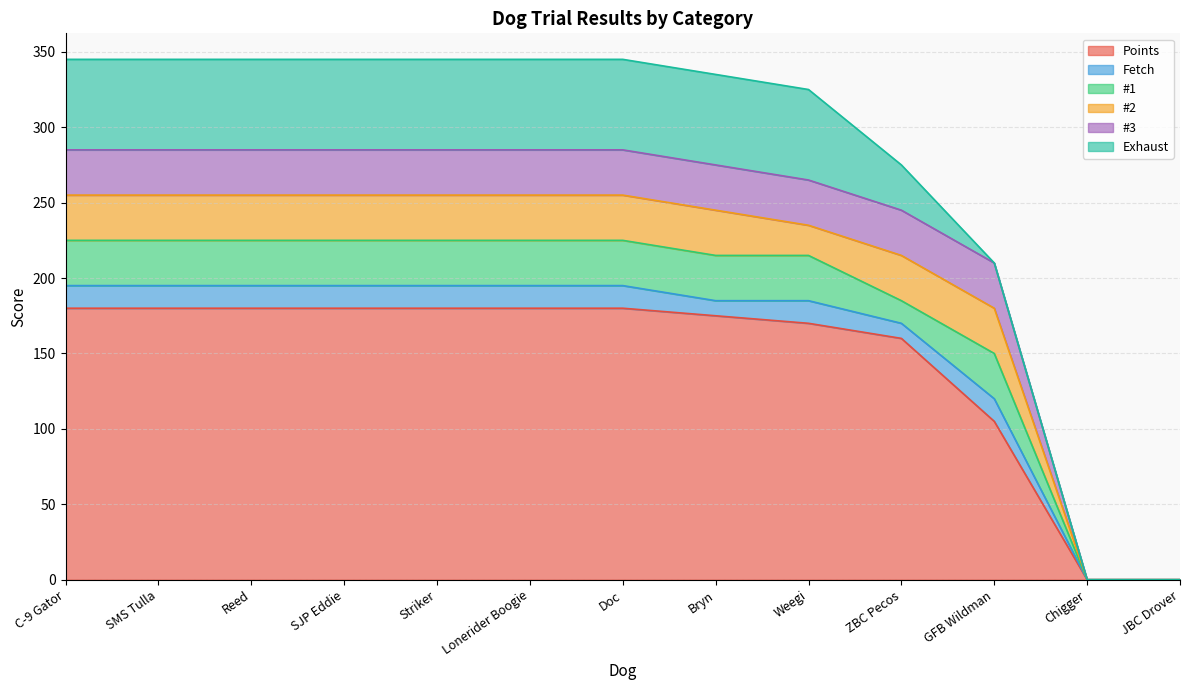

The value of Exhaust at Lonerider Boogie is 60. True or false?

True